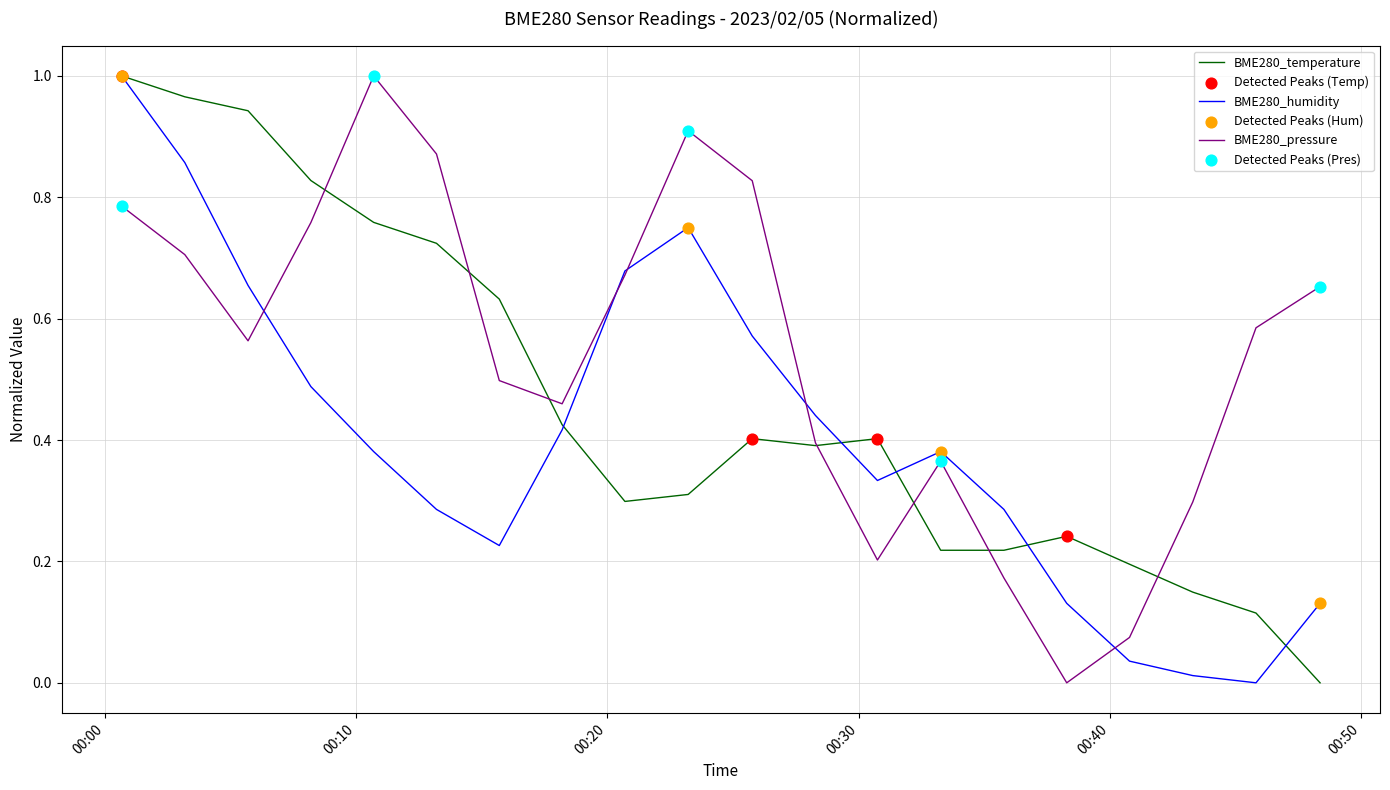

List the series in order of their overall mean, lowest first.

BME280_humidity, BME280_temperature, BME280_pressure